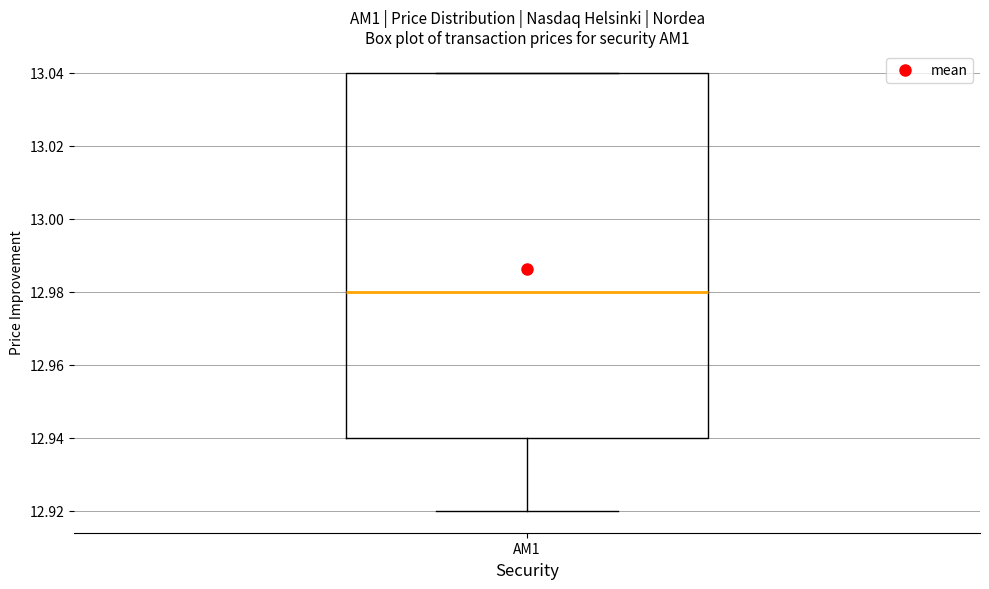

Transcribe this box plot: give where the median line is, the range the box spans, and where the two whiskers end, as read against the y-axis. The values are not printed on the chart, so give them approximately, as read against the axis.

median 12.98, box 12.94 to 13.04, whiskers 12.92 to 13.04